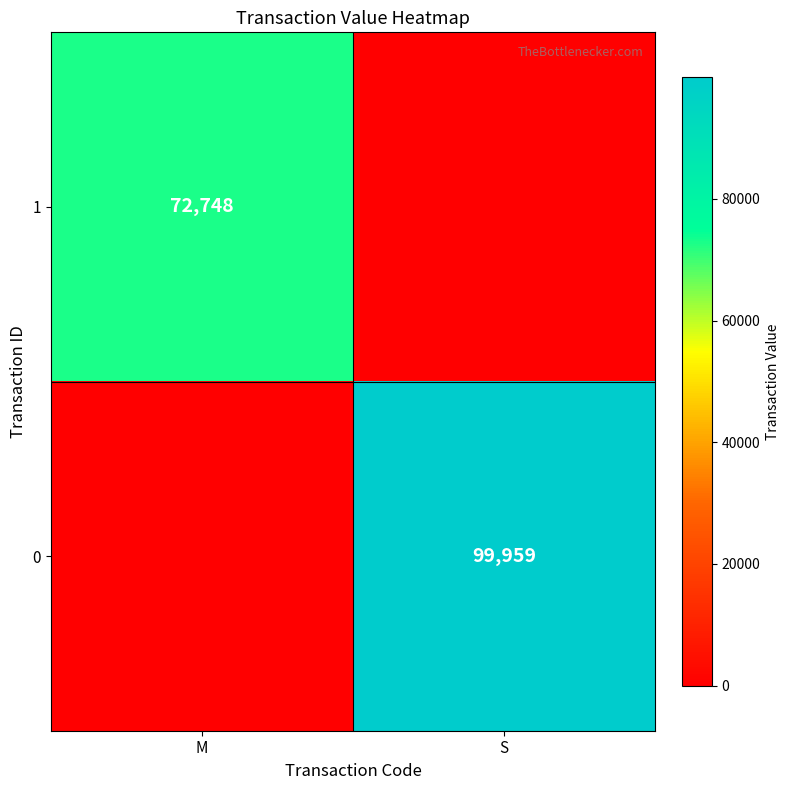

The value of 1 at M is 72748. True or false?

True